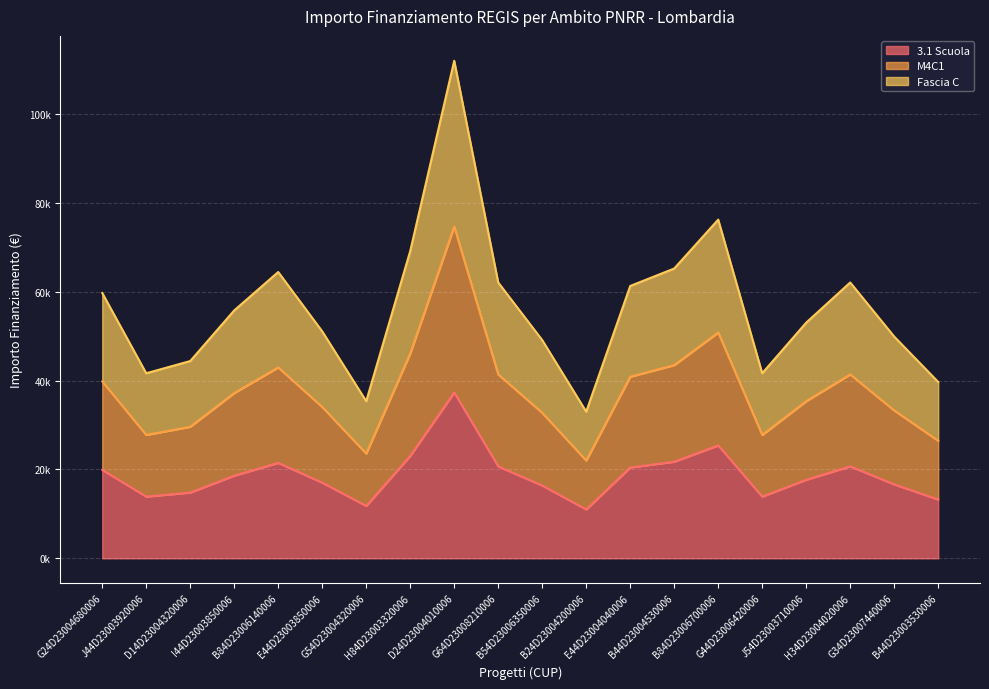

How many interior local valleys does the Fascia C series have?

4